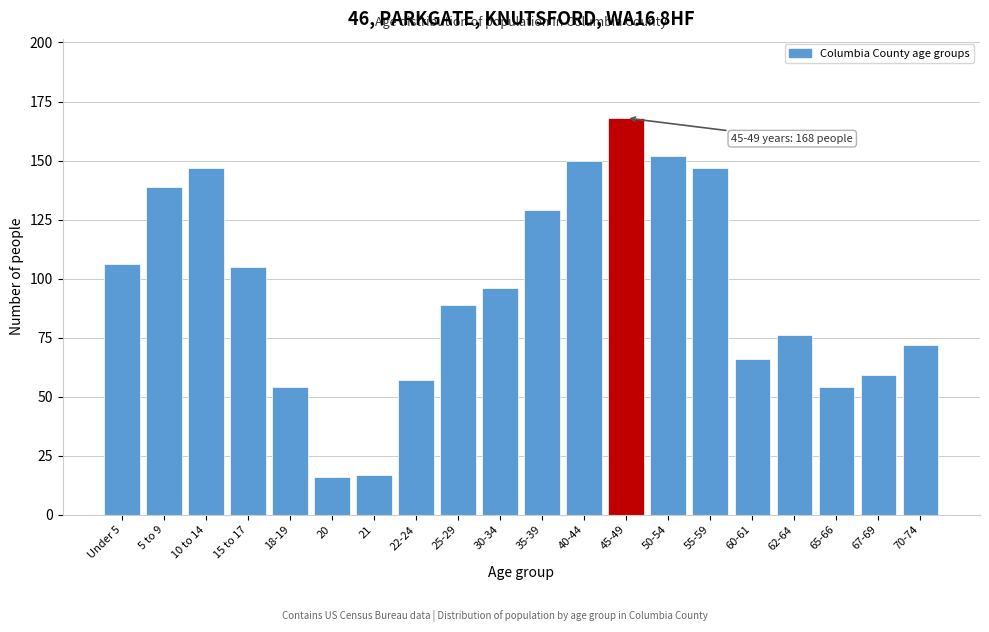

Reading left to right, extract all data points from this chart.

106	139	147	105	54	16	17	57	89	96	129	150	168	152	147	66	76	54	59	72